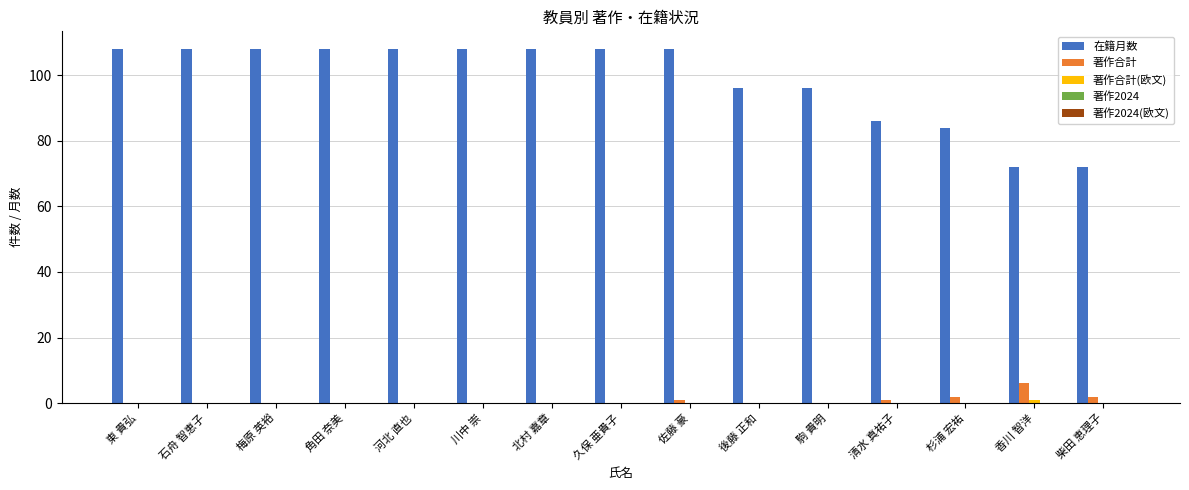

What is the greatest value displayed?

108